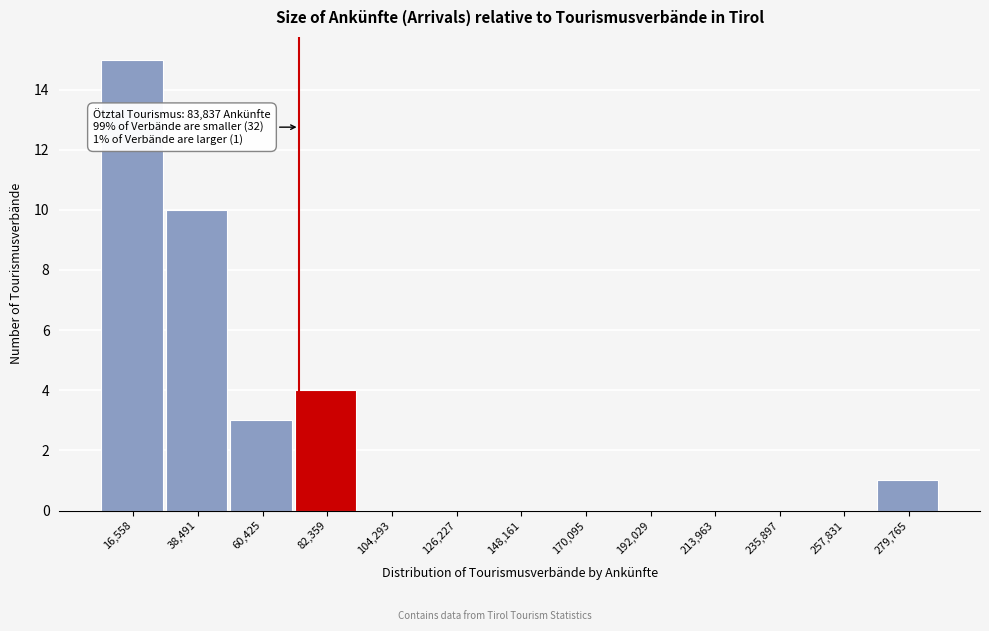

Reading left to right, list all the values displayed in this chart.

16,558=15	38,491=10	60,425=3	82,359=4	104,293=0	126,227=0	148,161=0	170,095=0	192,029=0	213,963=0	235,897=0	257,831=0	279,765=1